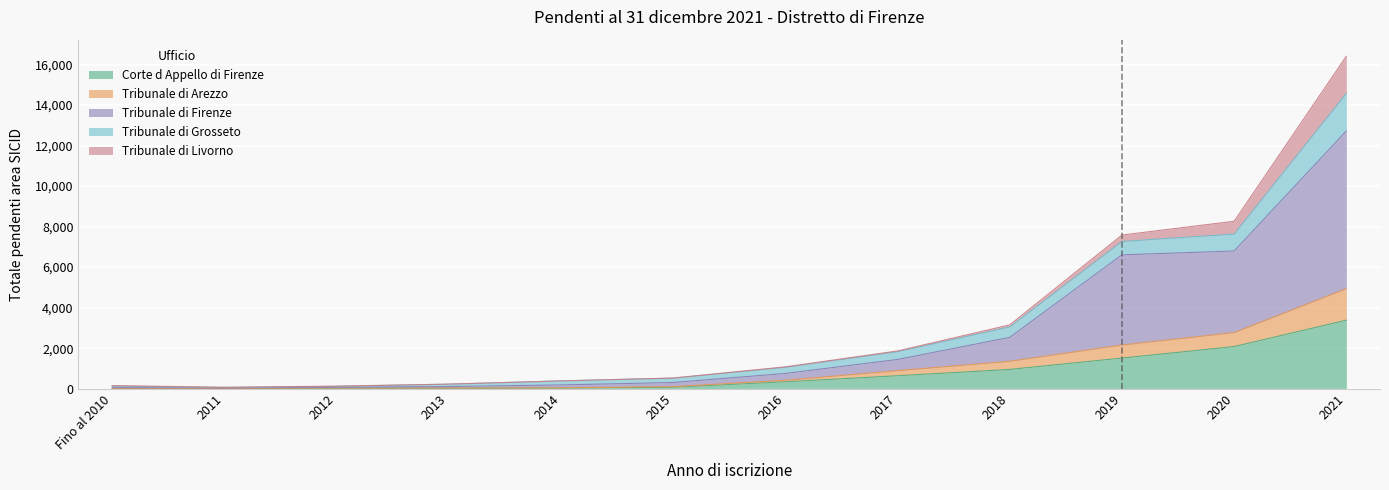

Does the chart display data point markers on the line(s)?

No